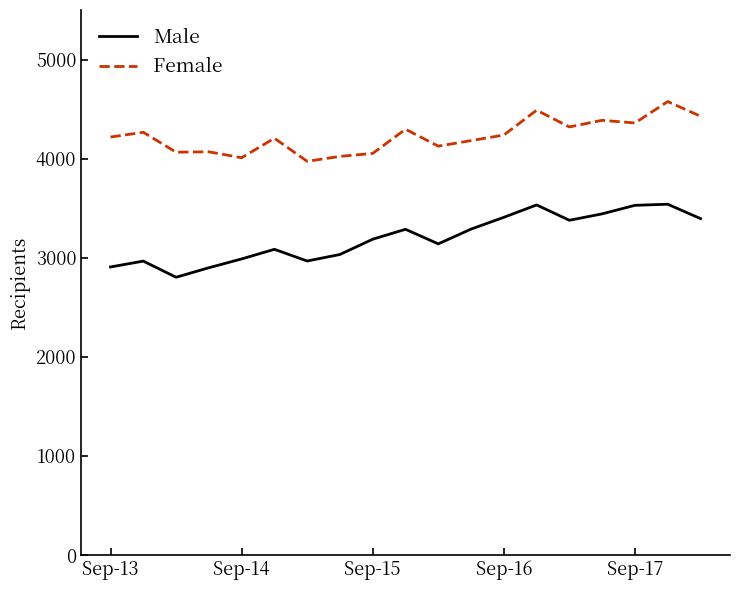

How many lines are shown in the chart?

2